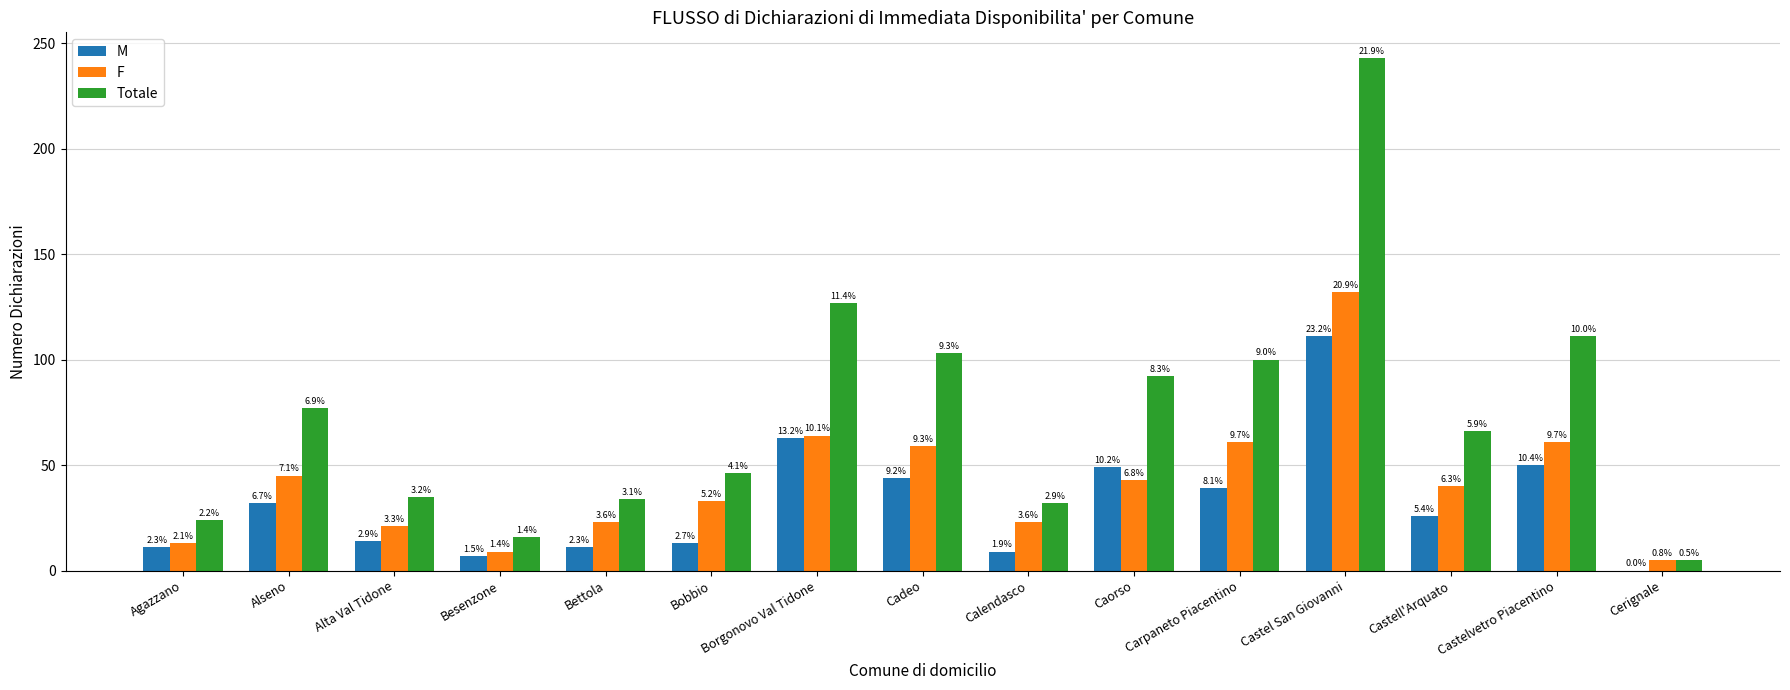

Where does the F series first go above 40?

Alseno